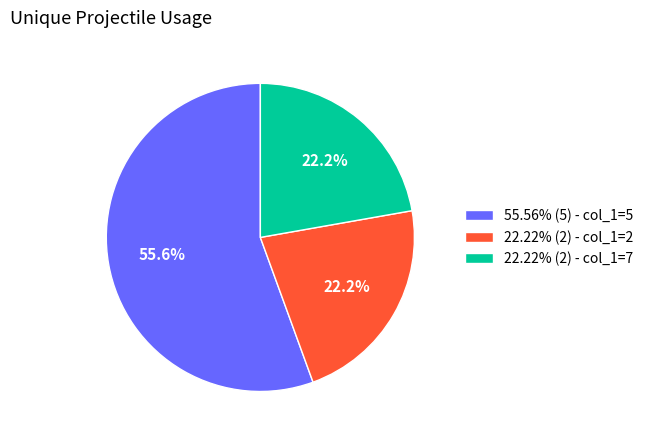

How much of the chart is everything except 22.22% (2) - col_1=2?

77.8%